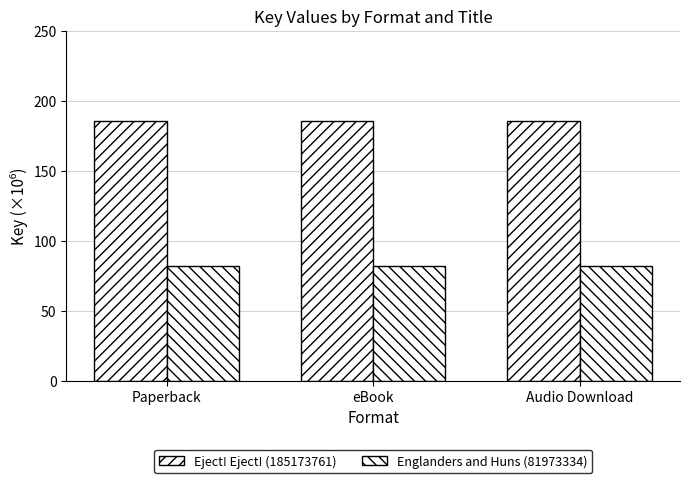

At which category is the sum across all series the highest?

Paperback